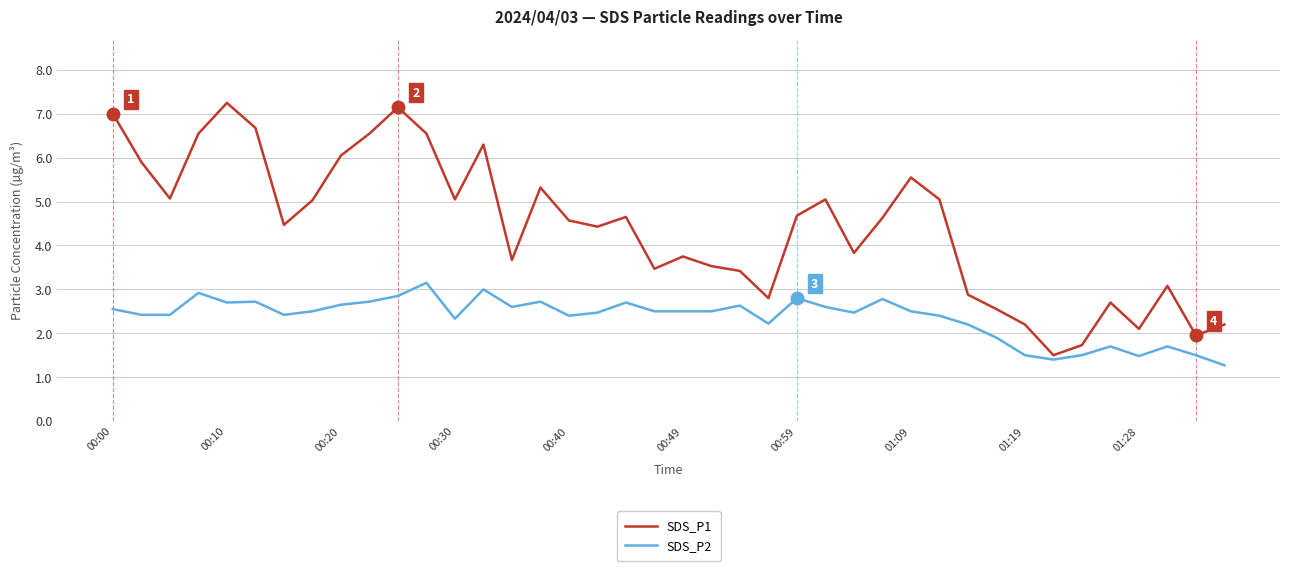

Which series has the largest total across all categories?

SDS_P1